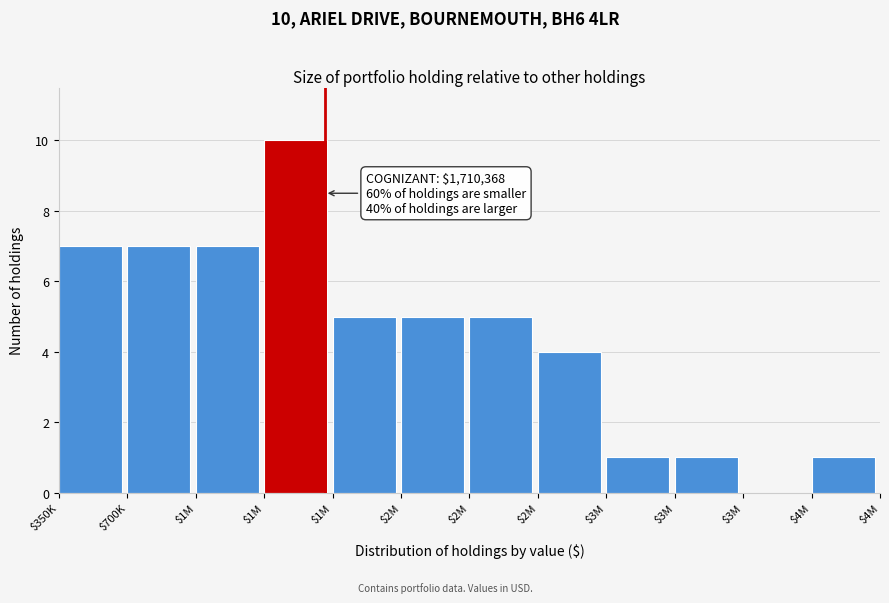

How many distinct data groups are displayed?

1